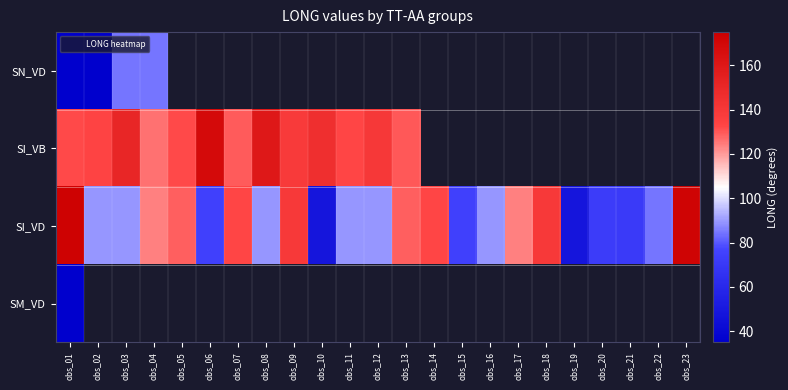

Which series changed the most between obs_01 and obs_11?

SI_VD